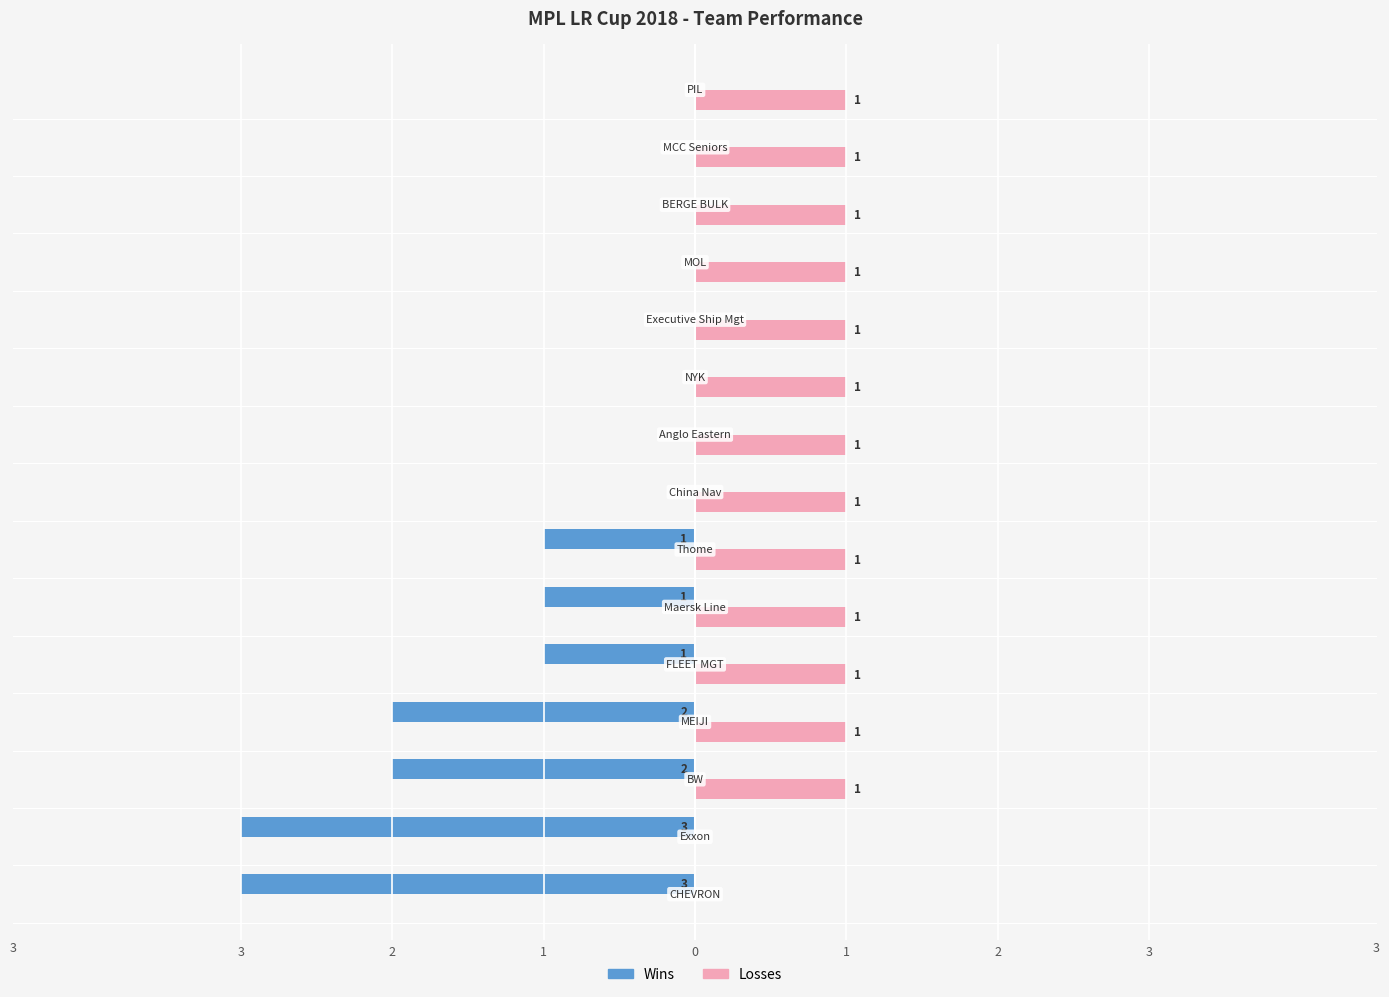

What are all the series names shown in the legend?

Wins, Losses